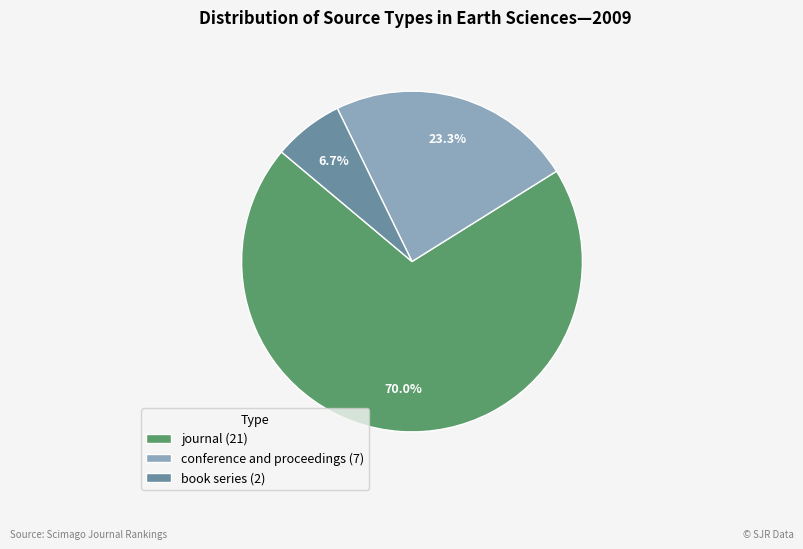

To the nearest percent, what is the combined percentage of conference and proceedings and book series?

30%